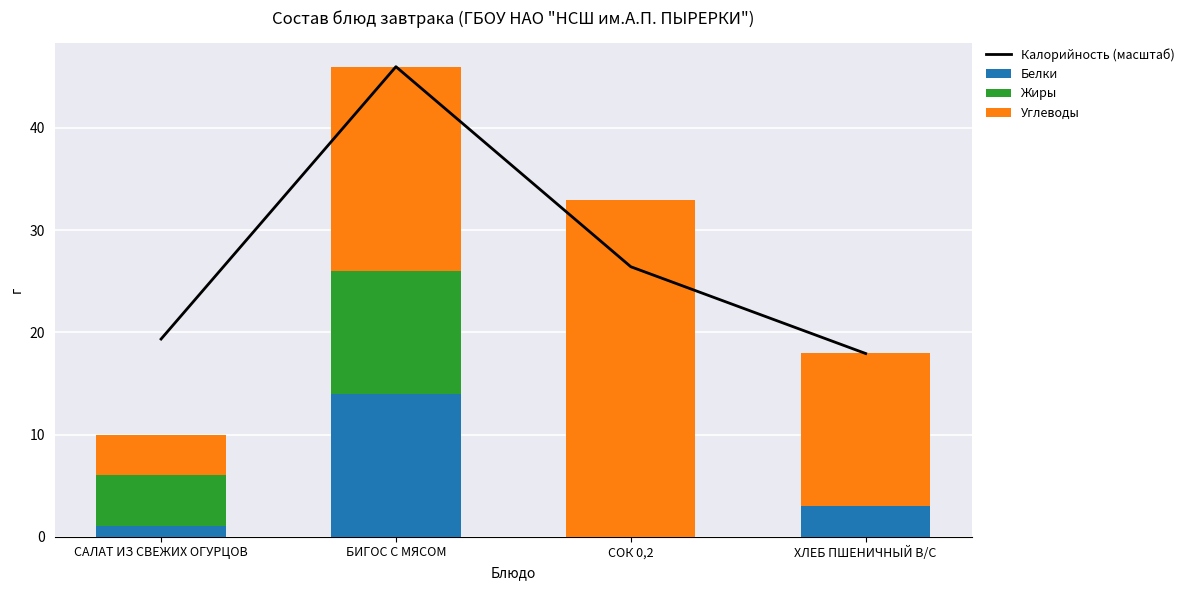

What is the difference between the maximum and minimum values in the Белки series?

14.0